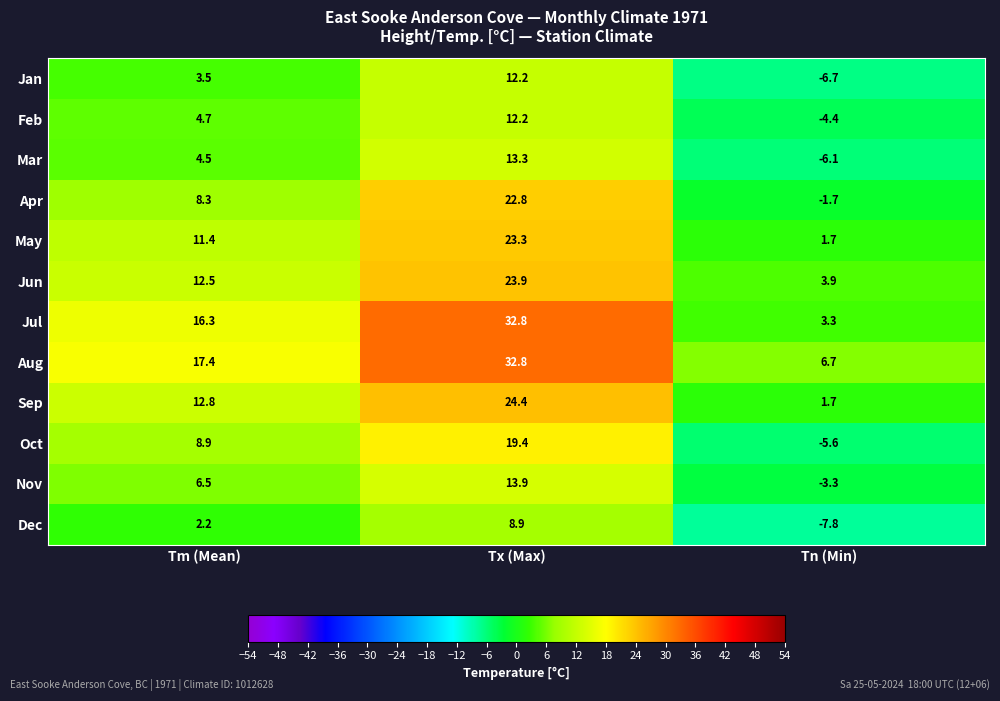

The value of Dec at Tm (Mean) is 1.2. True or false?

False